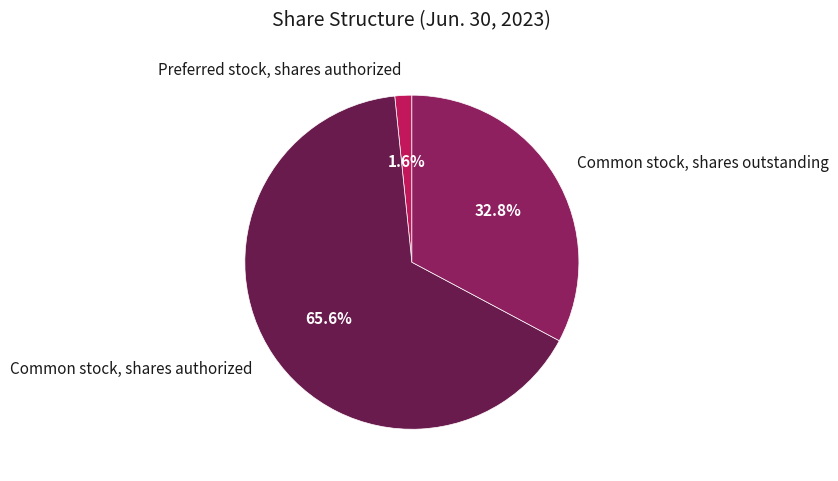

To the nearest percent, what is the difference between the Common stock, shares authorized and Preferred stock, shares authorized slice percentages?

64%